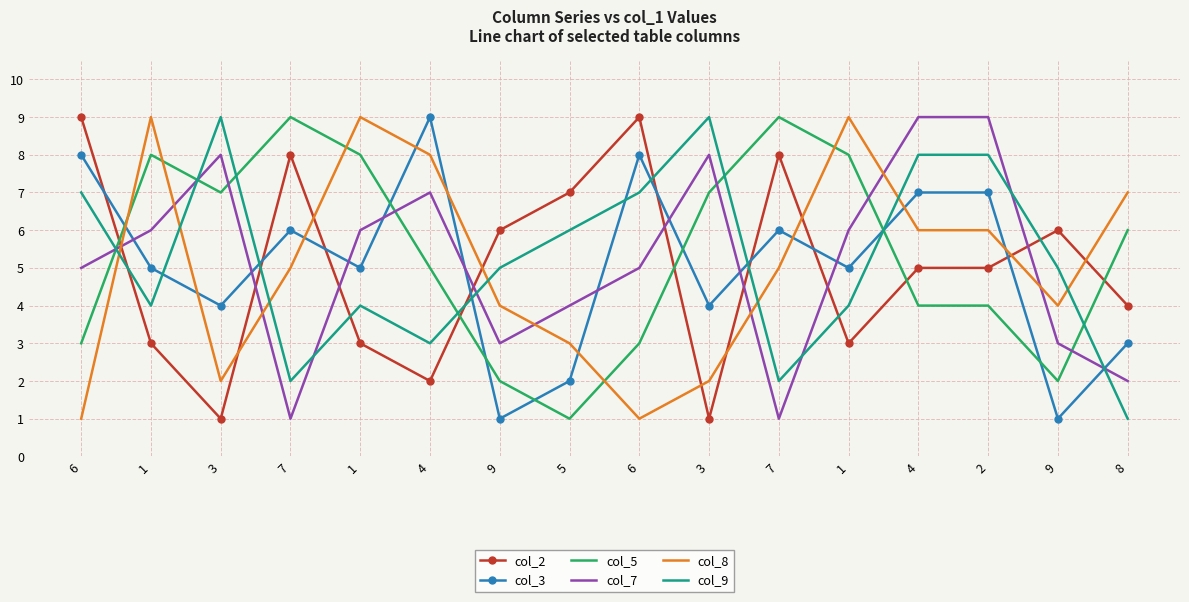

Reading right to left, list all the values displayed in this chart.

col_2: 8=4	9=6	2=5	4=5	1=3	7=8	3=1	6=9	5=7	9=6	4=2	1=3	7=8	3=1	1=3	6=9
col_3: 8=3	9=1	2=7	4=7	1=5	7=6	3=4	6=8	5=2	9=1	4=9	1=5	7=6	3=4	1=5	6=8
col_5: 8=6	9=2	2=4	4=4	1=8	7=9	3=7	6=3	5=1	9=2	4=5	1=8	7=9	3=7	1=8	6=3
col_7: 8=2	9=3	2=9	4=9	1=6	7=1	3=8	6=5	5=4	9=3	4=7	1=6	7=1	3=8	1=6	6=5
col_8: 8=7	9=4	2=6	4=6	1=9	7=5	3=2	6=1	5=3	9=4	4=8	1=9	7=5	3=2	1=9	6=1
col_9: 8=1	9=5	2=8	4=8	1=4	7=2	3=9	6=7	5=6	9=5	4=3	1=4	7=2	3=9	1=4	6=7